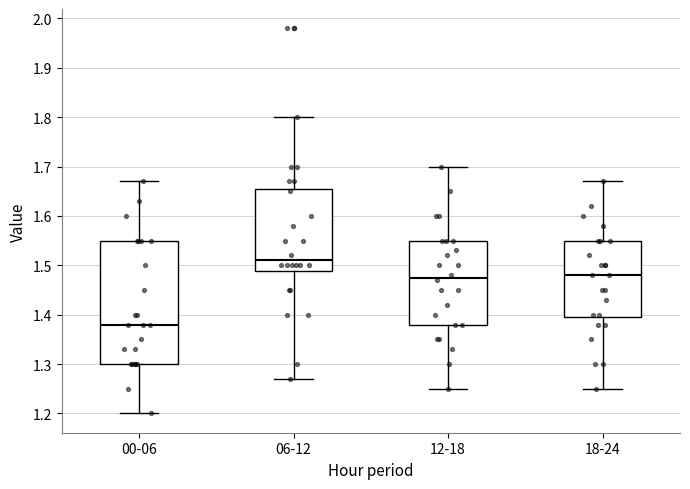

Where does the lower whisker of the box for 06-12 end on the y-axis? The values are not printed on the chart, so give them approximately, as read against the axis.

1.27